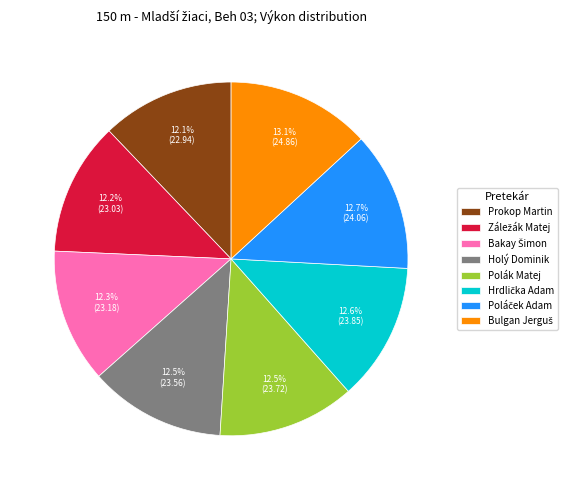

Is Prokop Martin the majority of the pie?

No